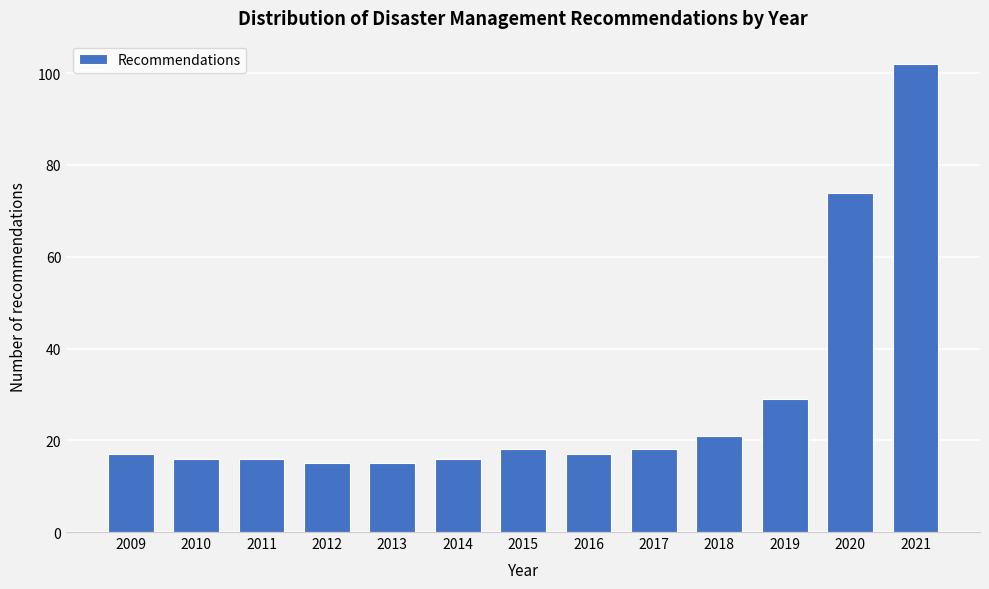

Reading left to right, transcribe all the data shown in this chart.

17	16	16	15	15	16	18	17	18	21	29	74	102